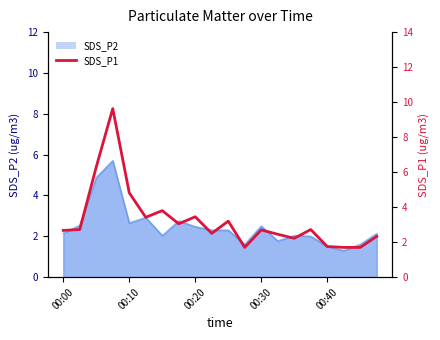

Approximately how many times larger is the value at 10 compared to 00:10?

1.2